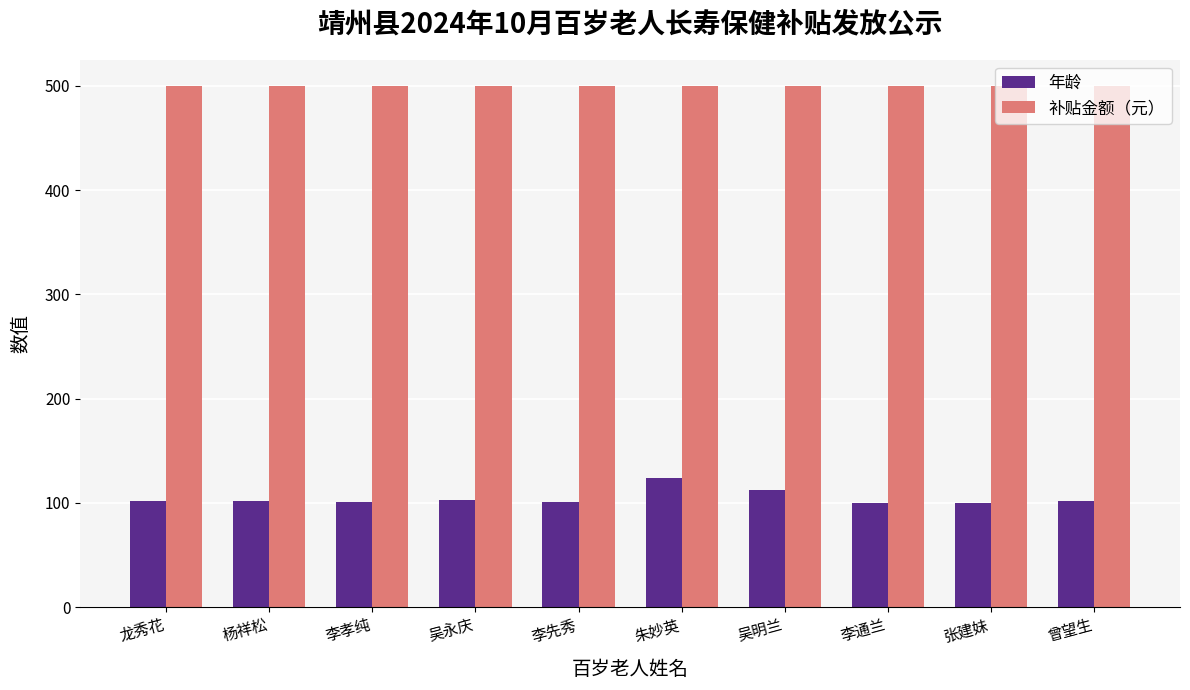

How many bars are there in each group?

2